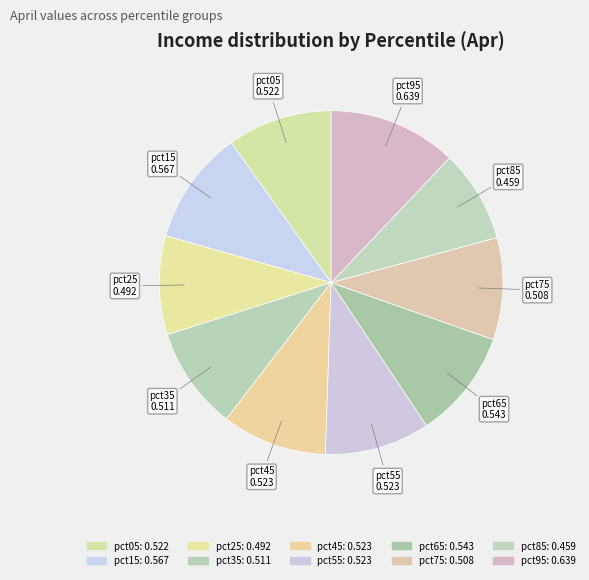

To the nearest percent, what portion does pct85 represent?

9%